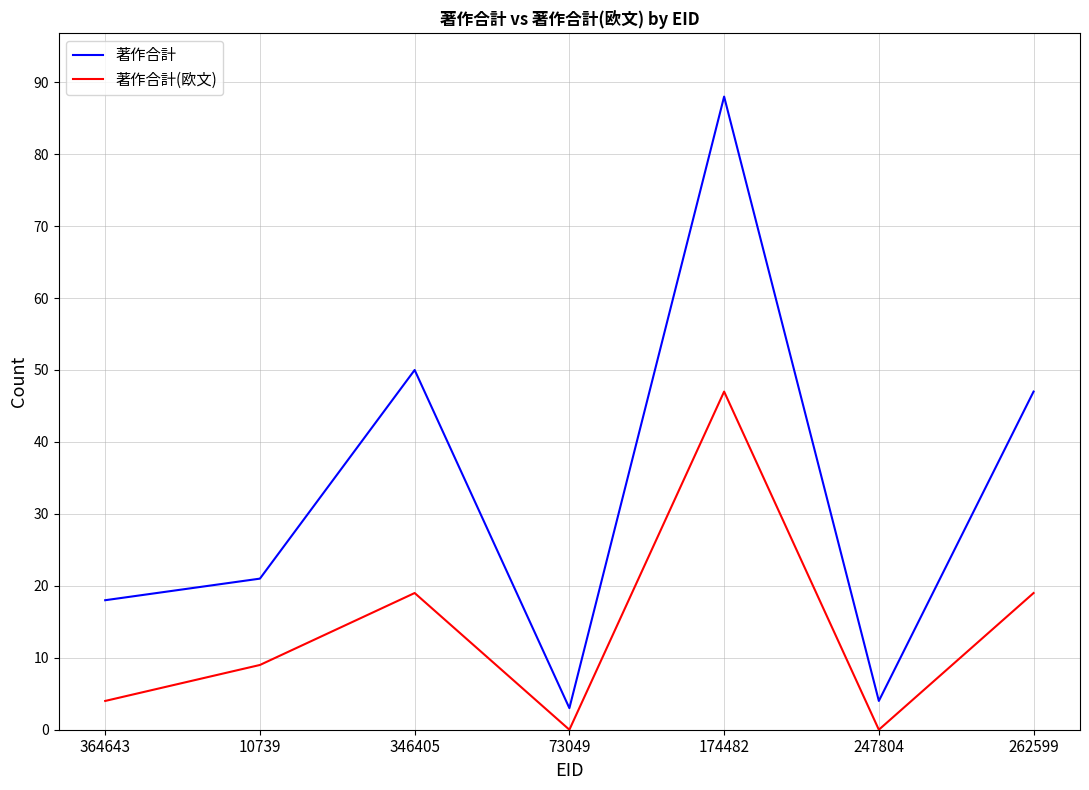

What is the difference between the 著作合計(欧文) values at 364643 and 262599?

15